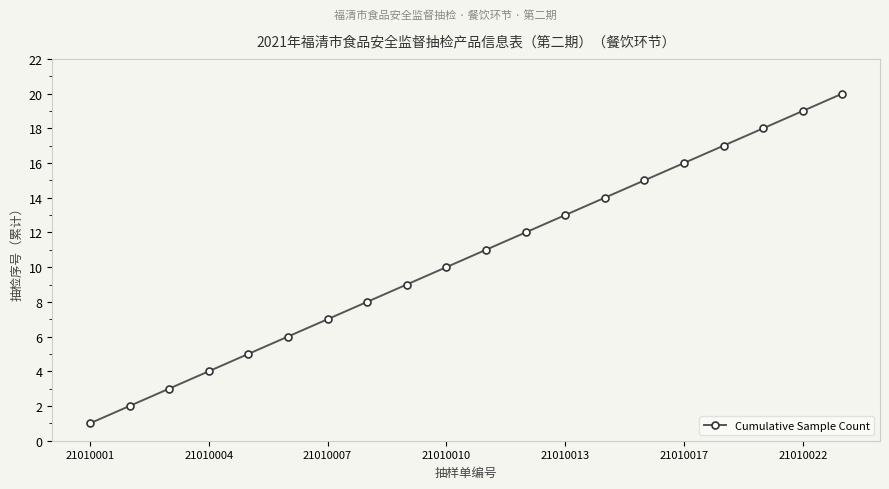

What is the difference between the second highest and second lowest values?

17